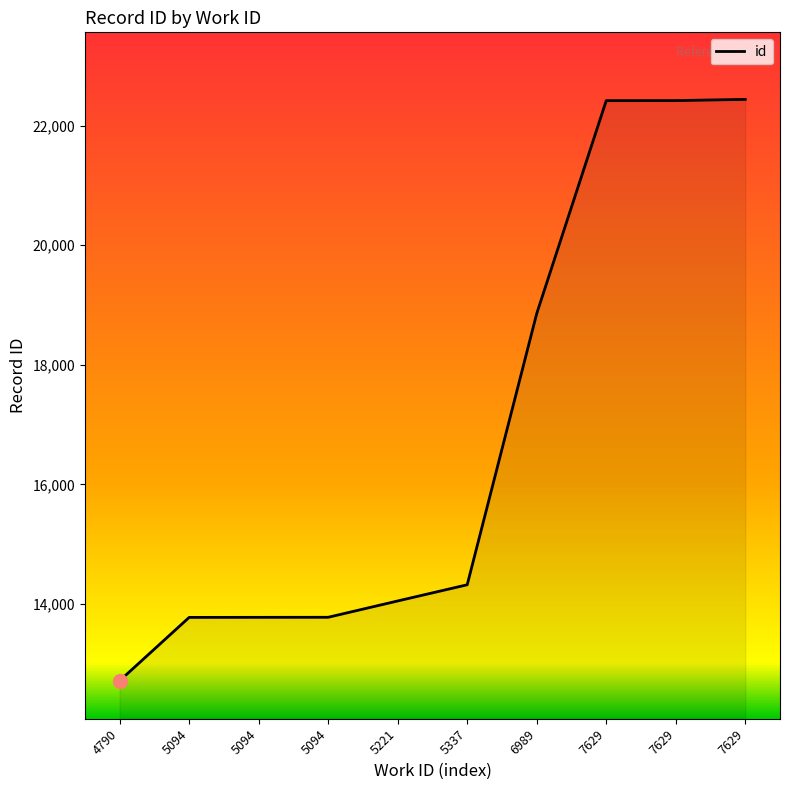

Reading left to right, list all the values displayed in this chart.

12713	13773	13774	13775	14048	14319	18857	22420	22421	22441